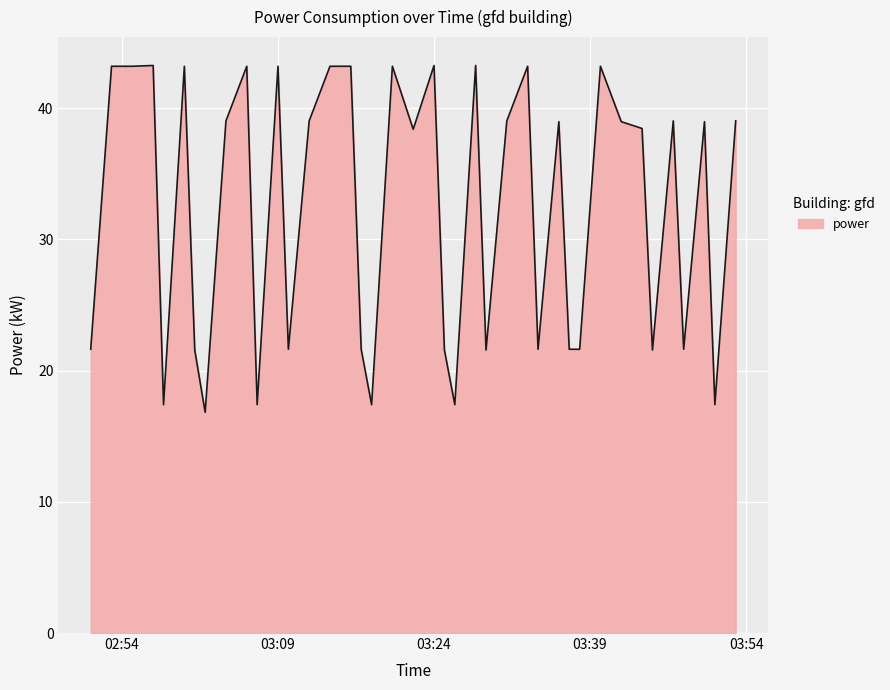

What is the difference between the maximum and minimum values?

26.4